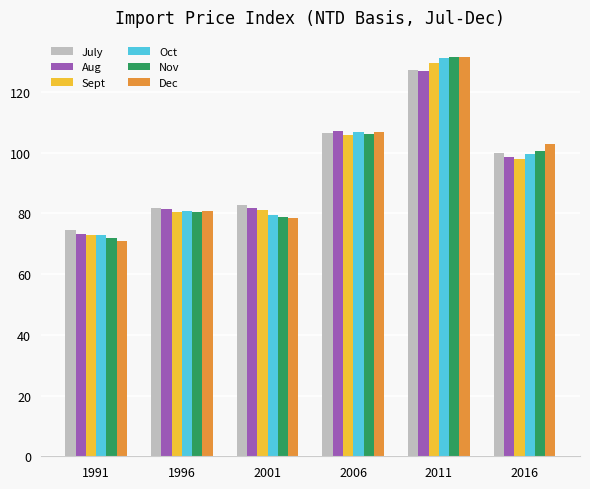

Which series changed the most between 1996 and 2006?

Dec